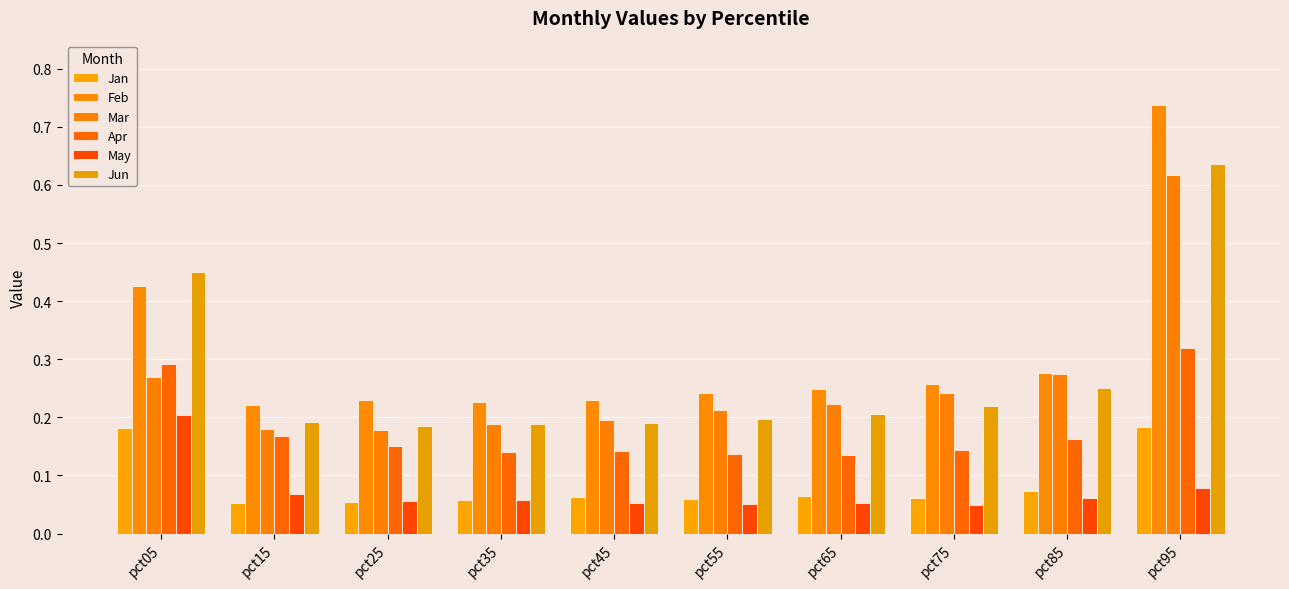

True or false: Feb has a value of 0.2 at pct25.

True